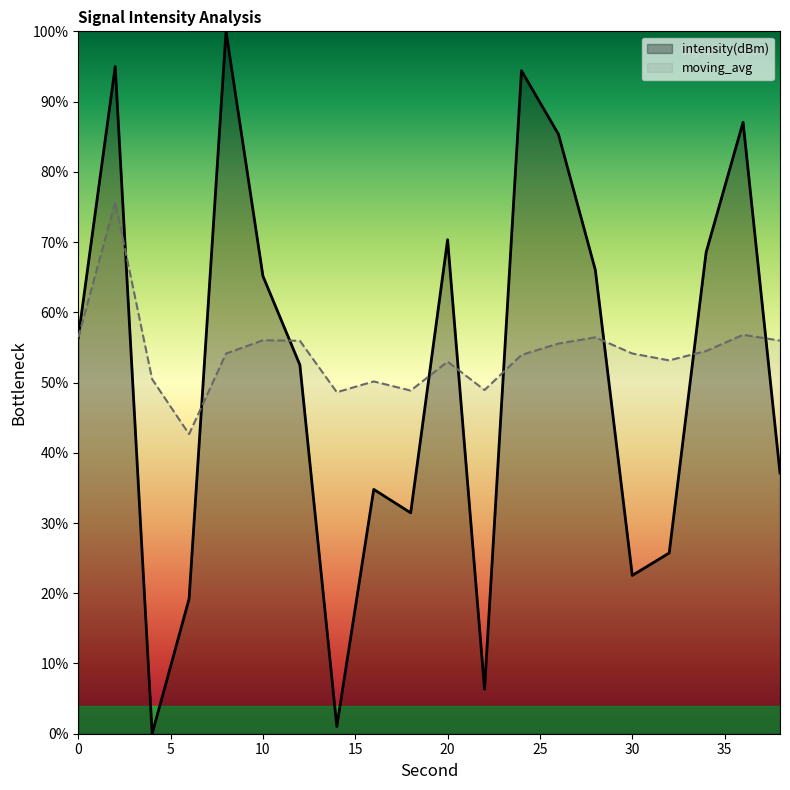

Rank the series at 18 from highest to lowest value.

moving_avg, intensity(dBm)